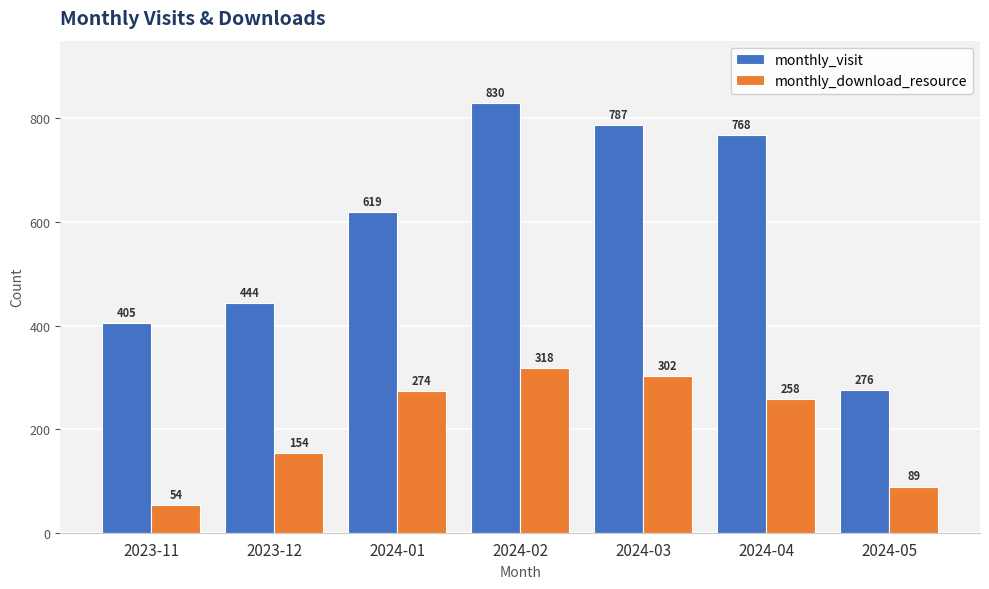

How many bars are there in total?

14